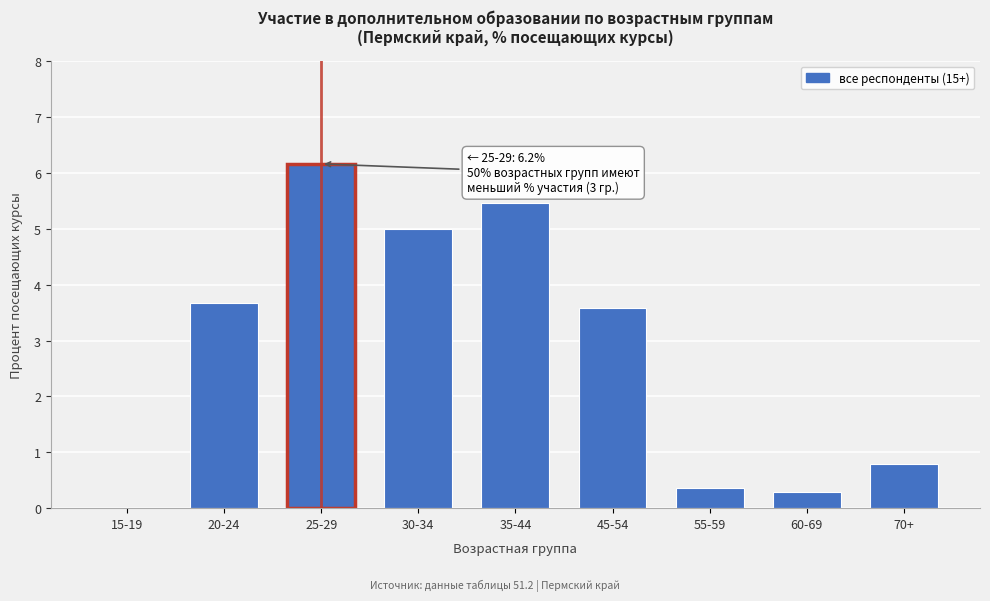

Reading right to left, transcribe all the data shown in this chart.

70+=0.8	60-69=0.3	55-59=0.4	45-54=3.6	35-44=5.5	30-34=5.0	25-29=6.2	20-24=3.7	15-19=0.0